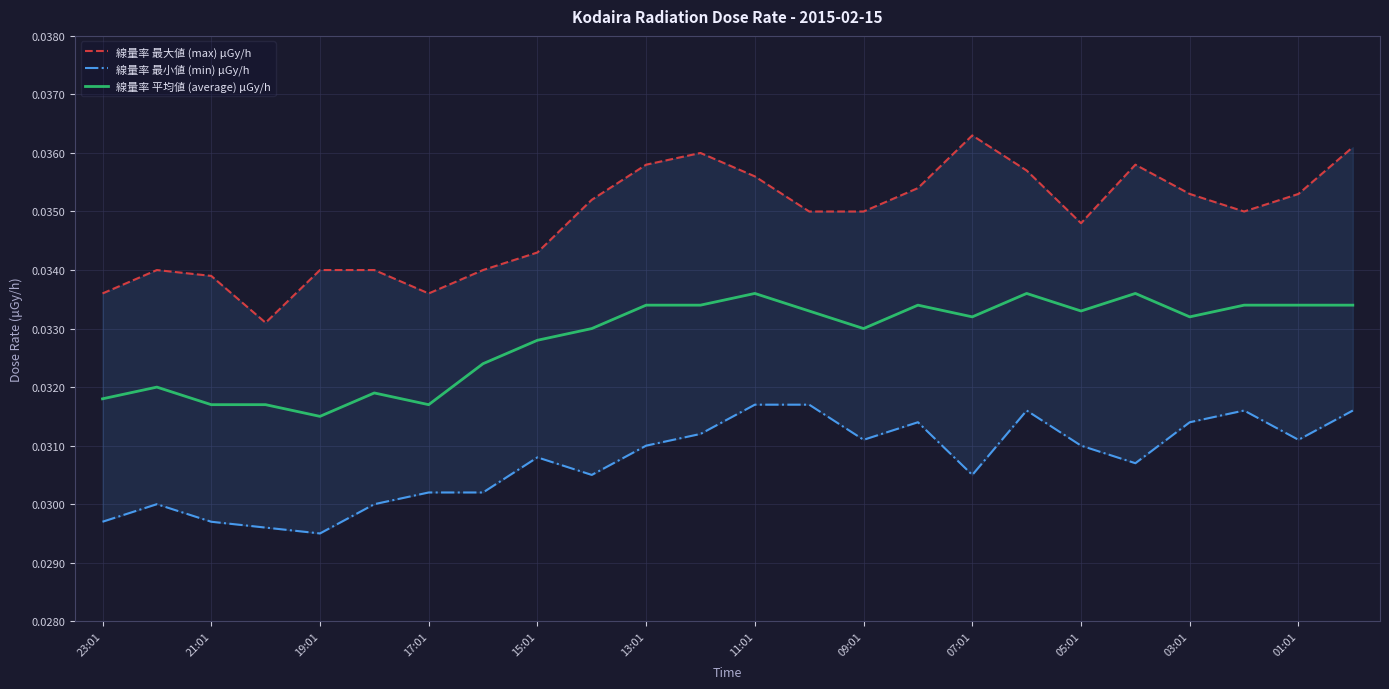

Which series has the largest range (max minus min)?

線量率 最大値 (max) μGy/h